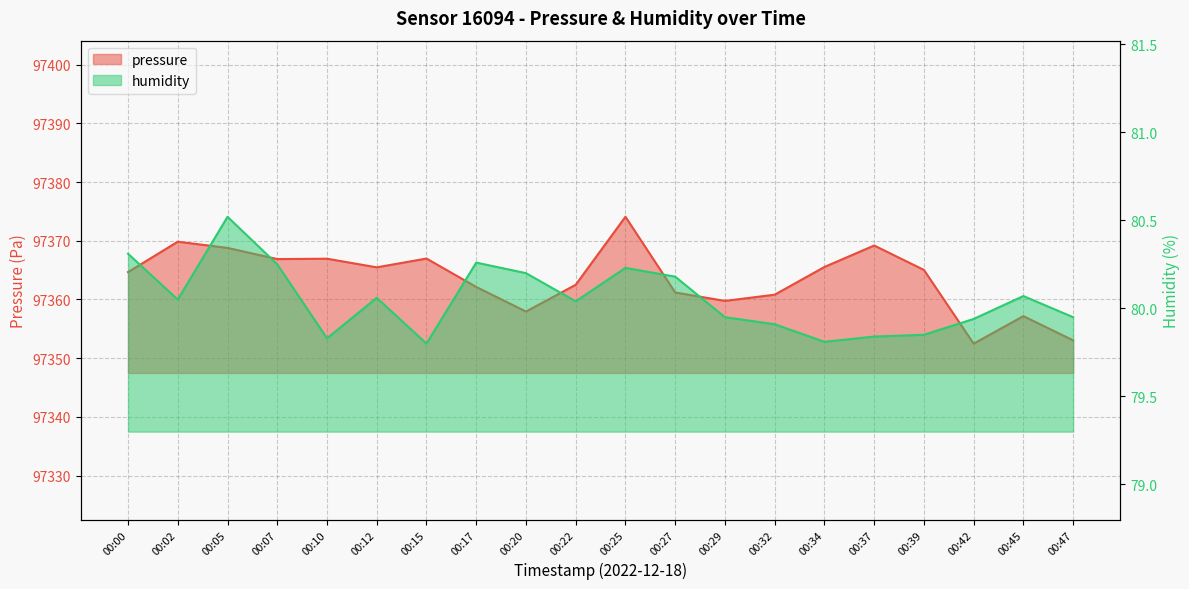

What is the difference between the humidity values at 00:00 and 00:15?

0.5